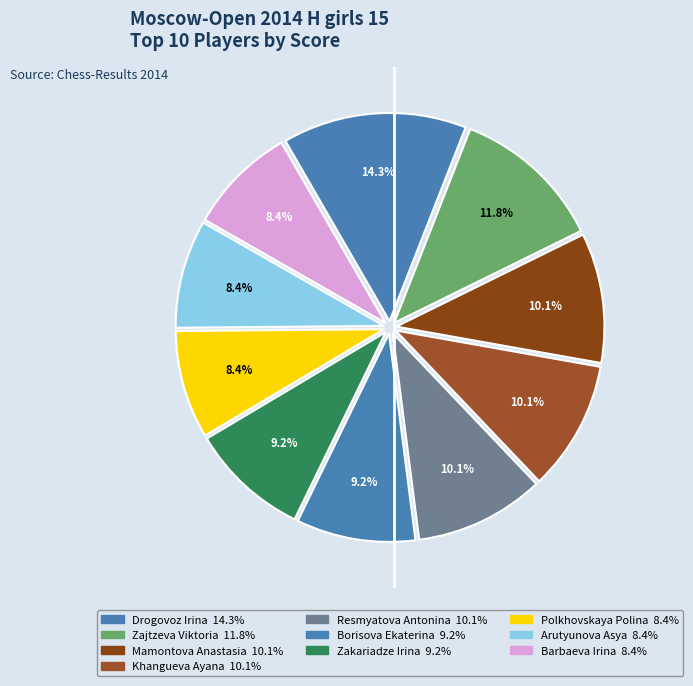

How many segments does this pie chart have?

10